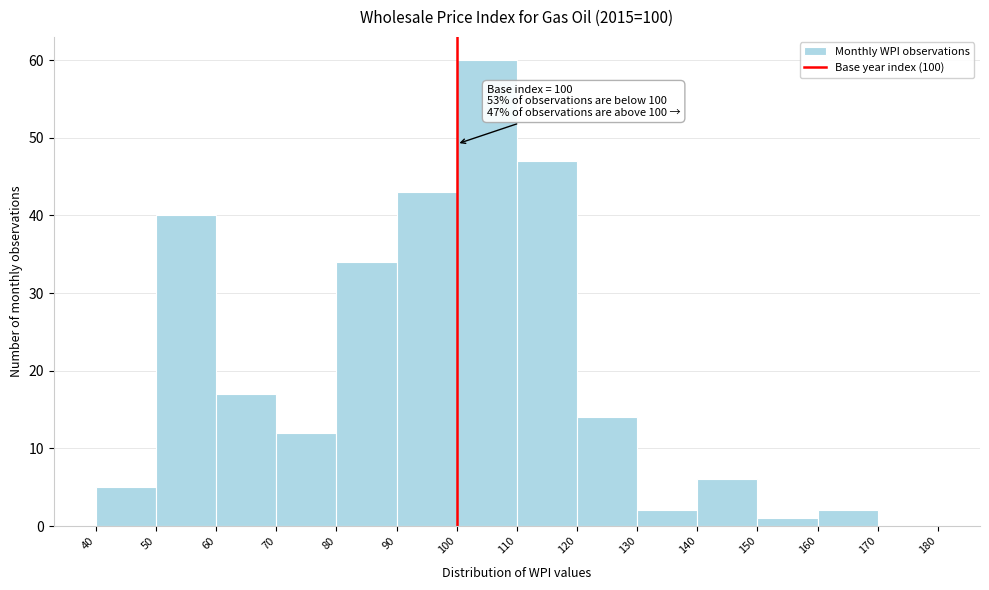

Which range on the x-axis has the tallest bar?

100 to 110